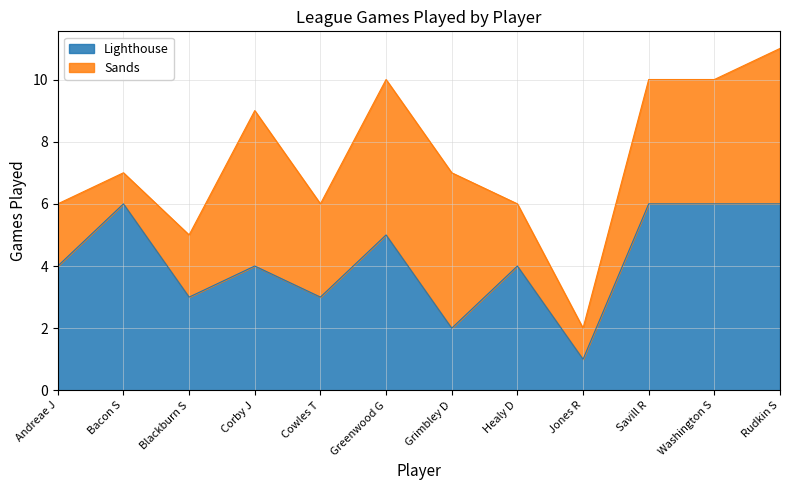

True or false: the data shows 4 at Healy D.

True